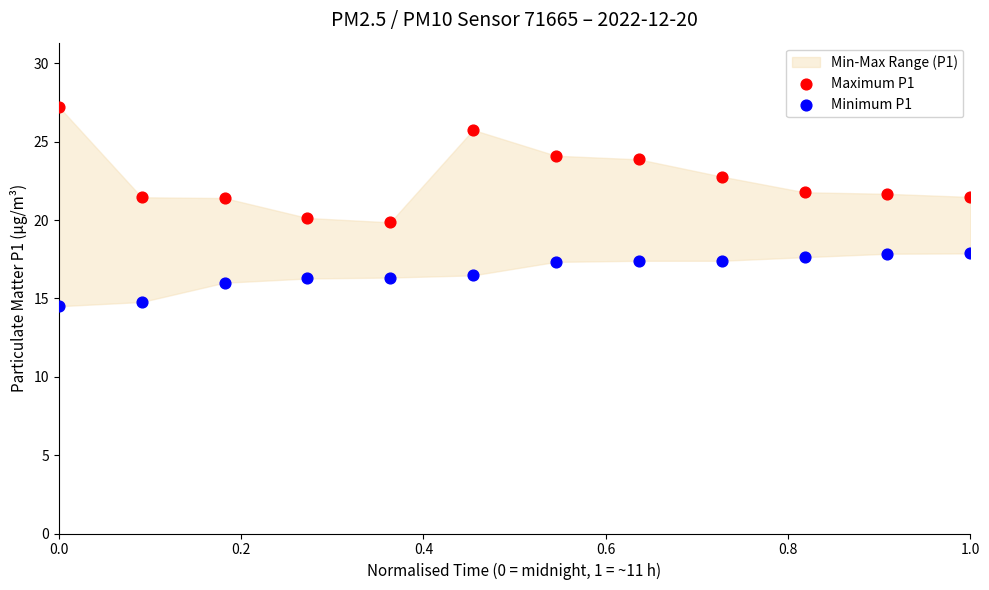

Which series has the largest Y range (max minus min)?

Maximum P1